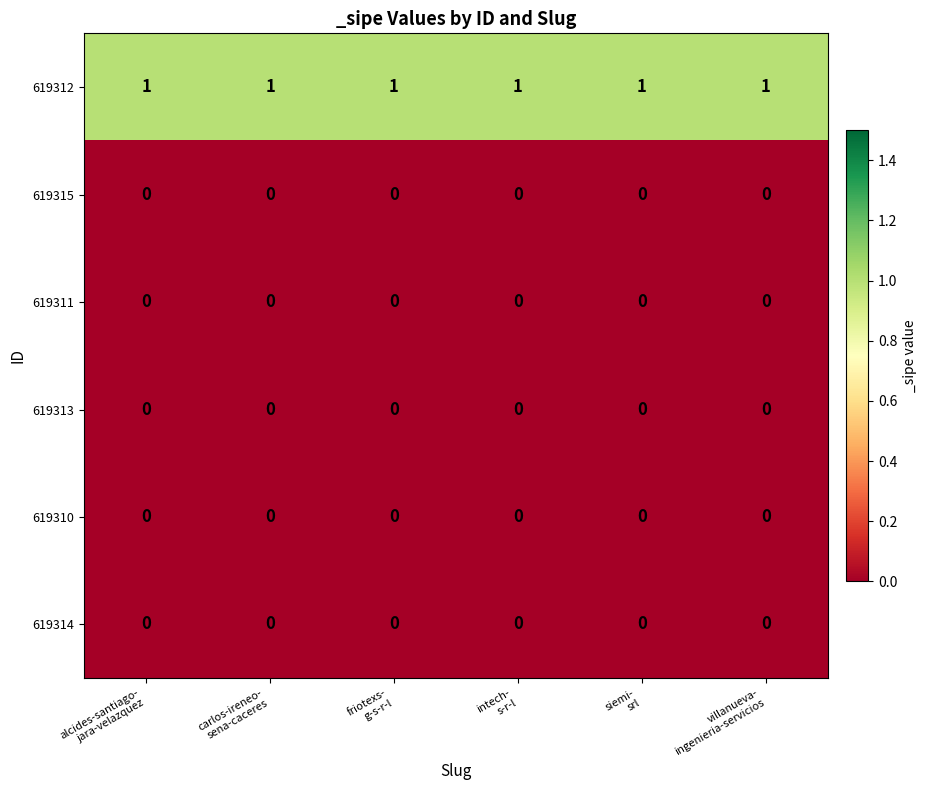

What is the sum of all 619312 values?

6